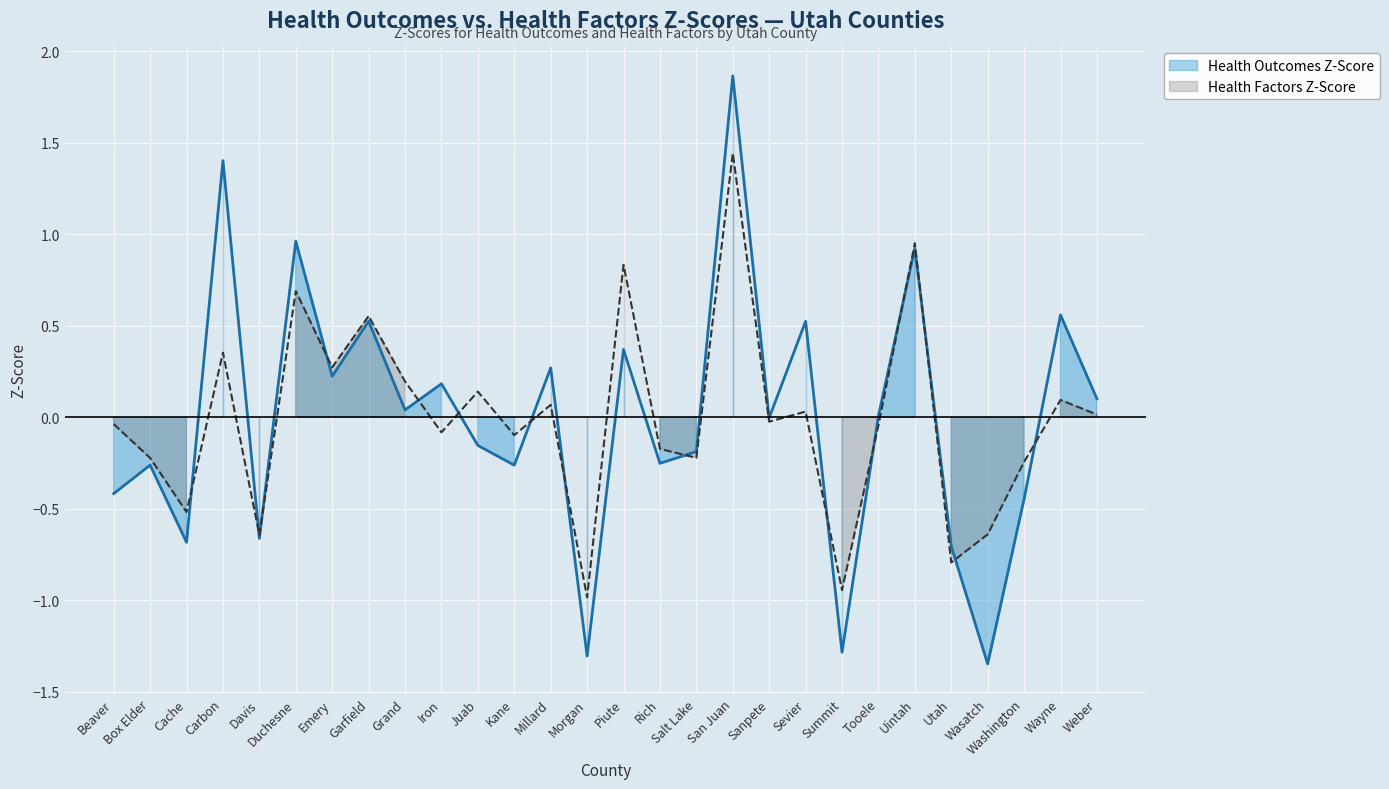

How many values in the Health Factors Z-Score series are below 0?

15